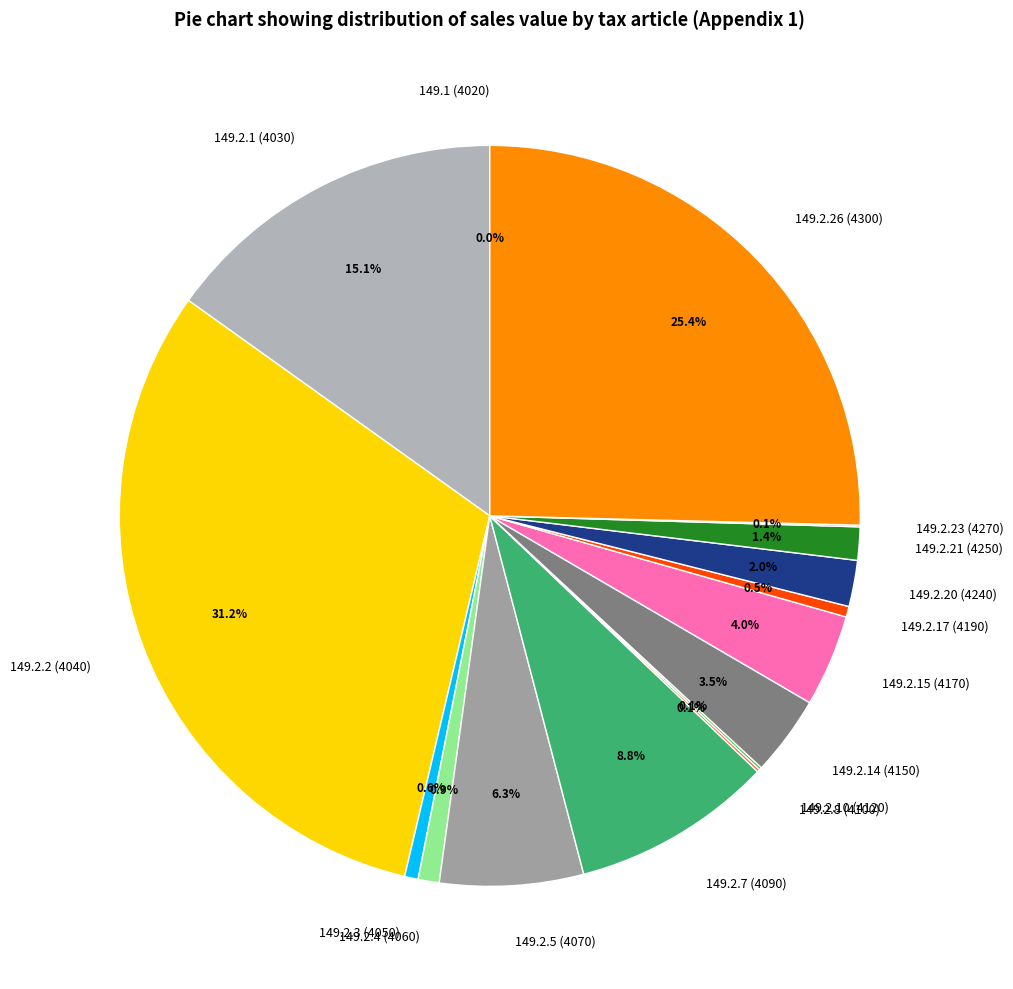

Which slice is the largest?

149.2.2 (4040)